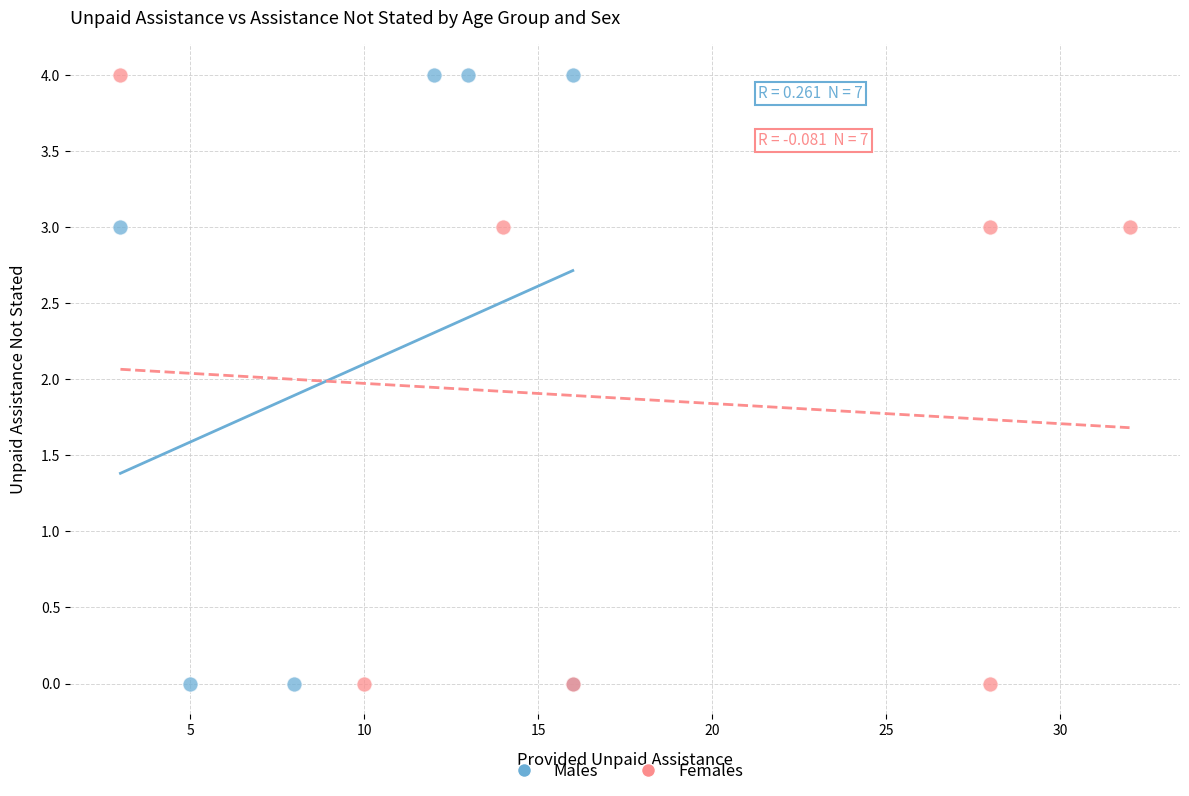

What are all the series names shown in the legend?

Males, Females